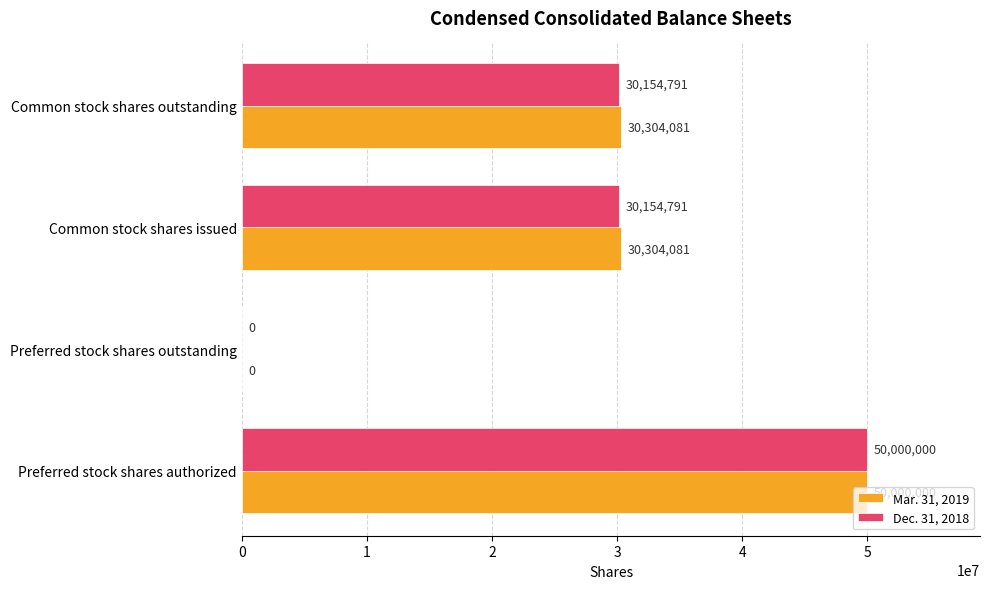

What is the total value across all series at Common stock shares issued?

60458872